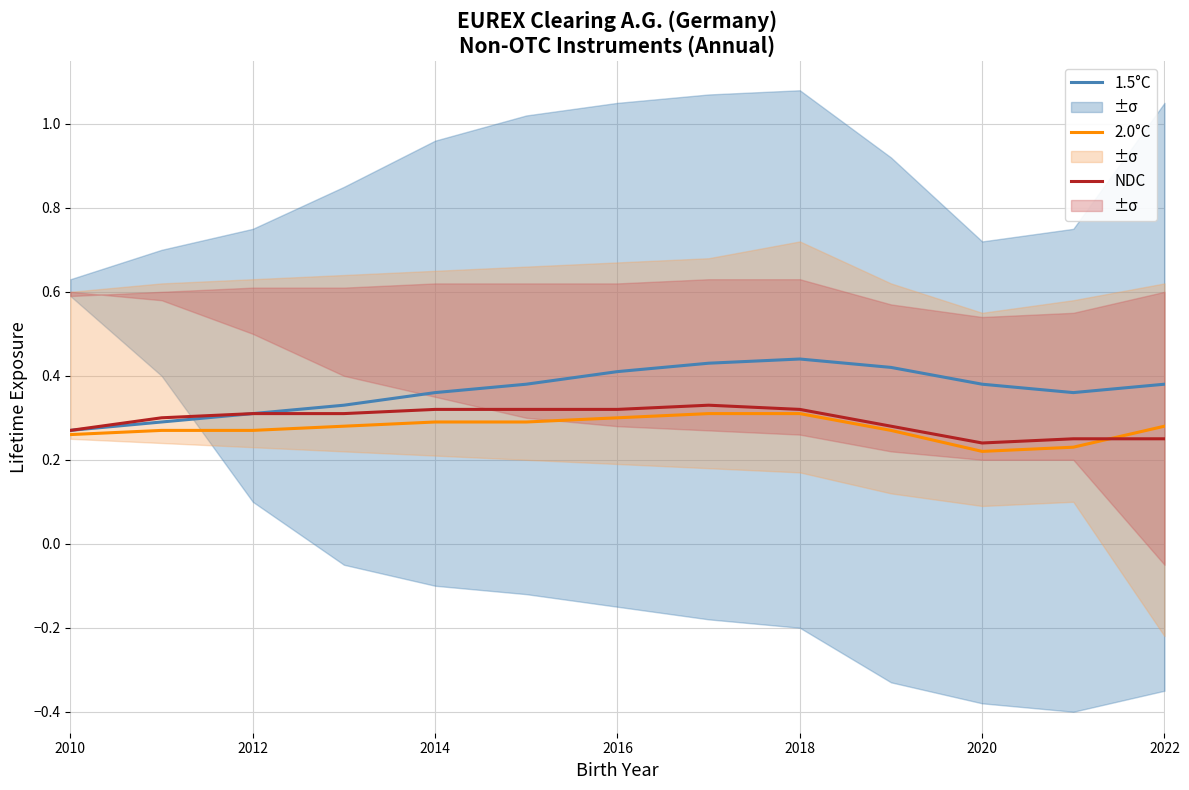

Reading left to right, what are all the values shown in this chart?

1.5°C: 0.3	0.3	0.3	0.3	0.4	0.4	0.4	0.4	0.4	0.4	0.4	0.4	0.4
2.0°C: 0.3	0.3	0.3	0.3	0.3	0.3	0.3	0.3	0.3	0.3	0.2	0.2	0.3
NDC: 0.3	0.3	0.3	0.3	0.3	0.3	0.3	0.3	0.3	0.3	0.2	0.2	0.2